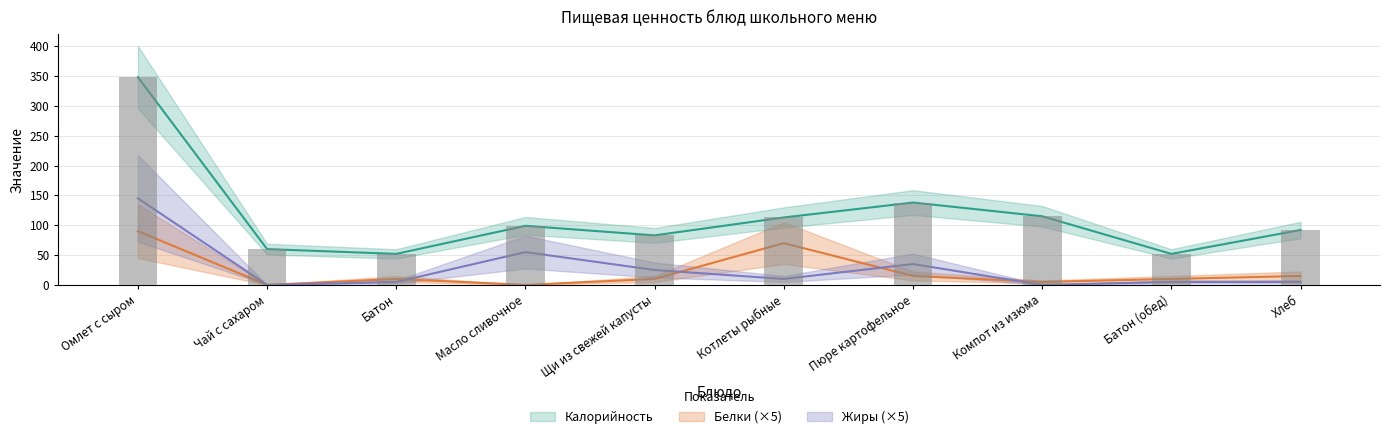

How many groups of bars are there?

10